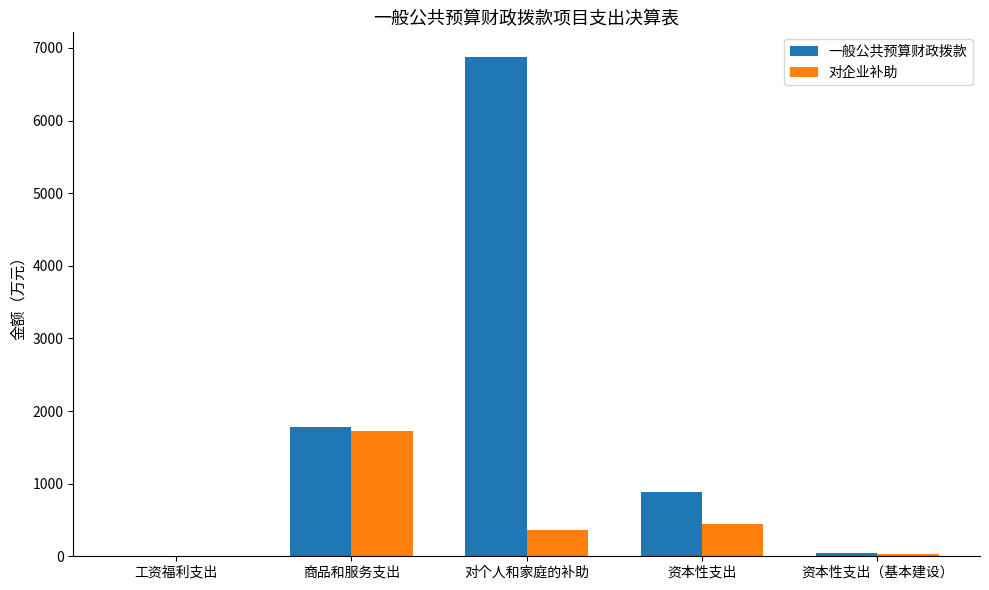

Which category has the highest value across all series?

对个人和家庭的补助